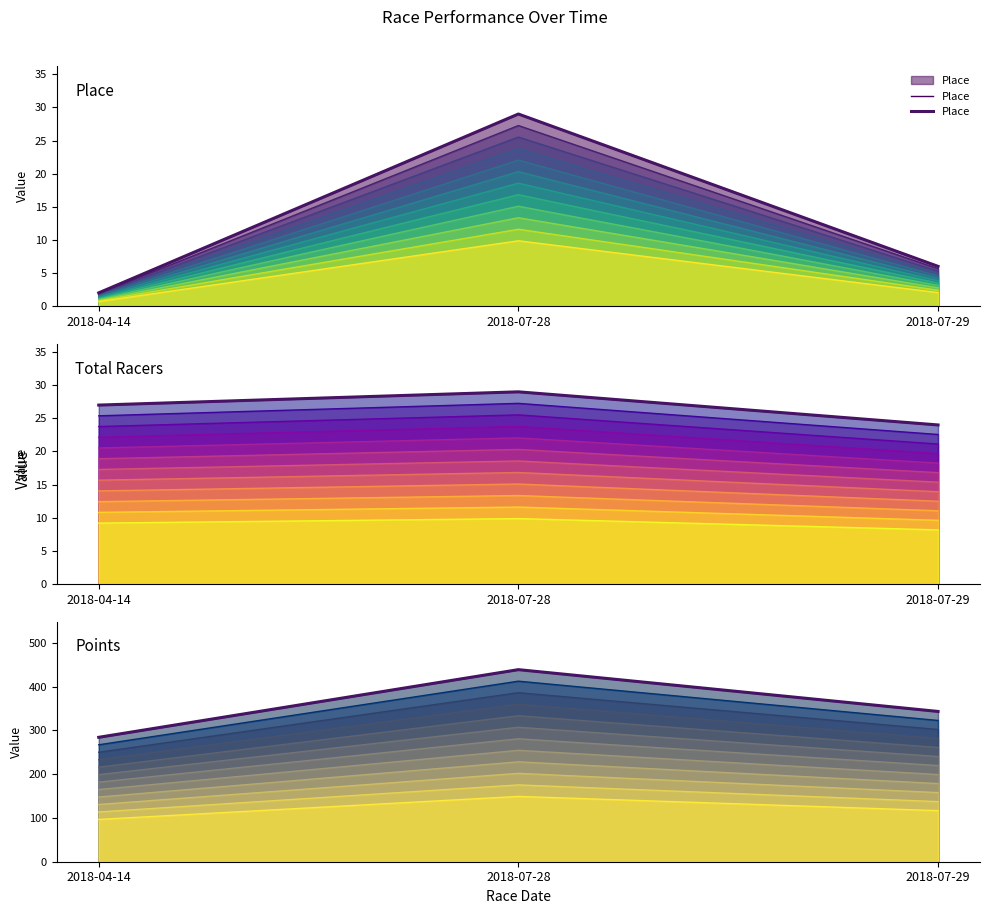

The value of Points at 2018-07-29 is 343.1. True or false?

True